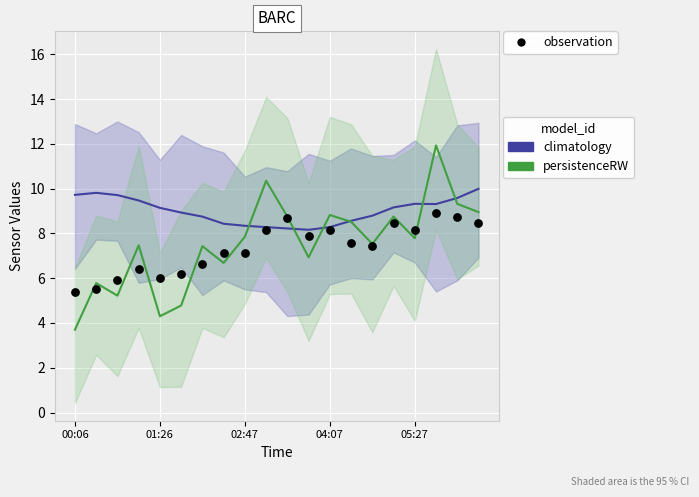

At how many categories does at least one series exceed 11?

1